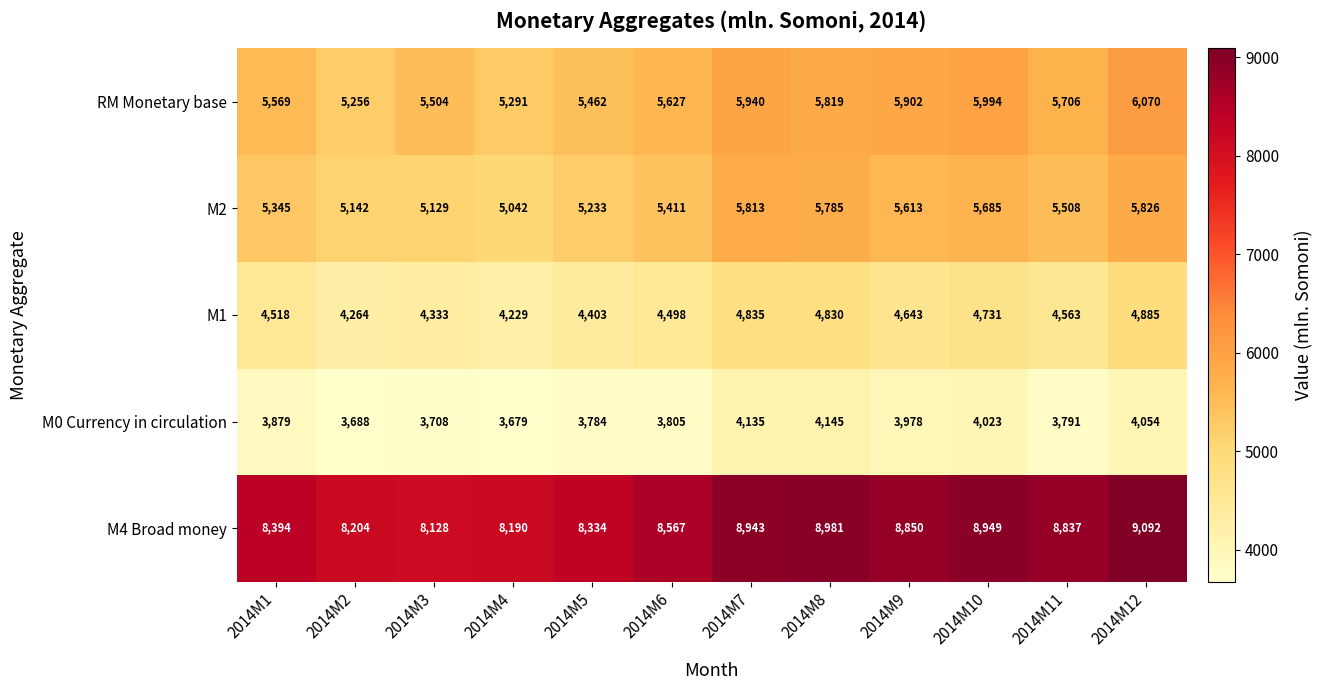

At which label does M0 Currency in circulation reach its peak?

2014M8